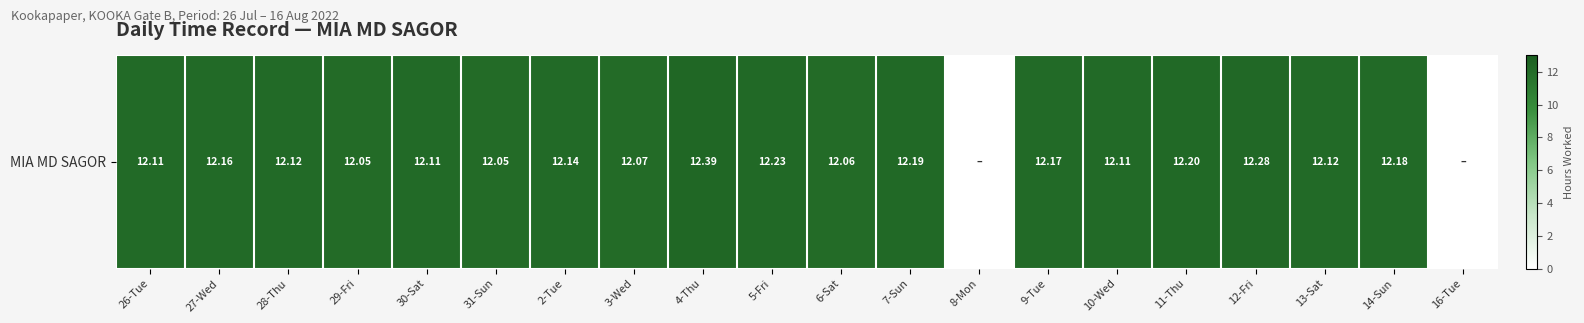

Where does the data first go above 12?

26-Tue